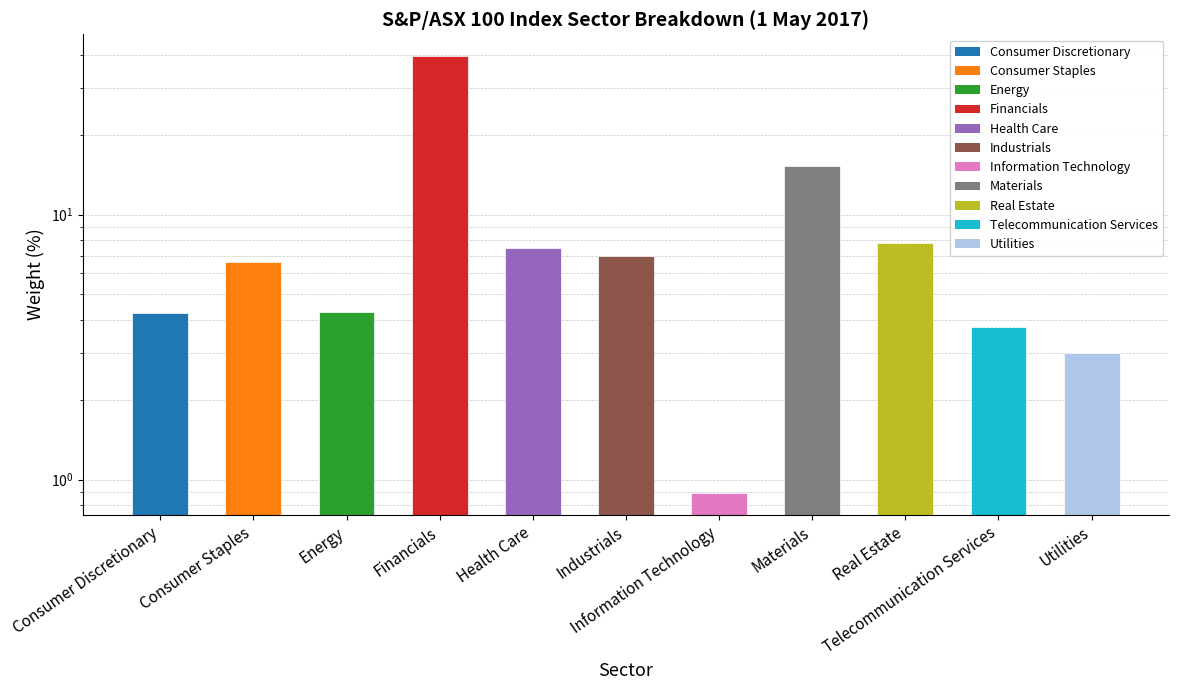

What is the label of the 5th bar from the left?

Health Care